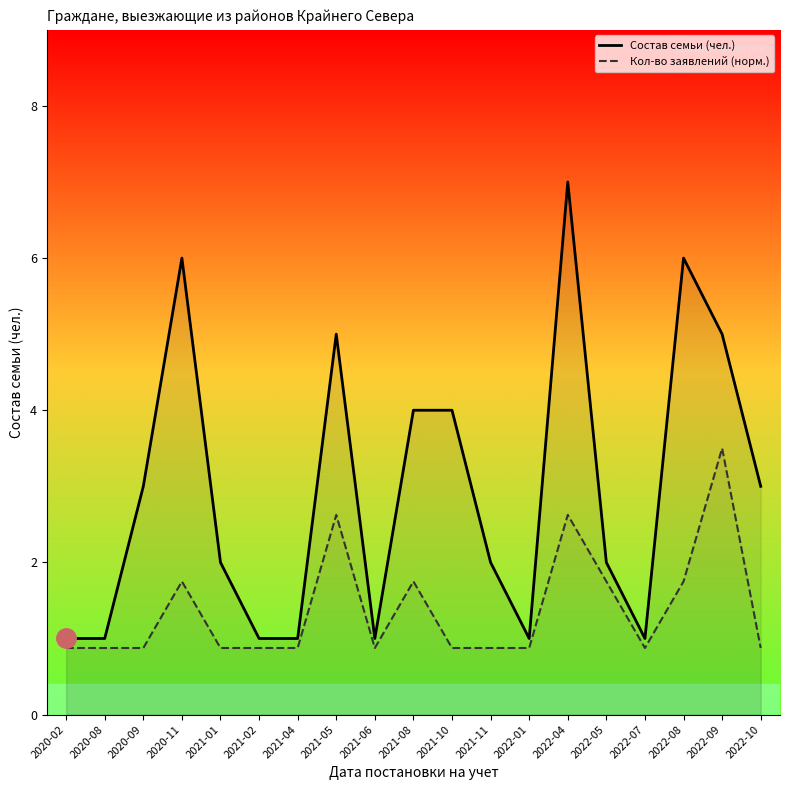

True or false: Кол-во заявлений (норм.) has a value of 0.6 at 2021-08.

False